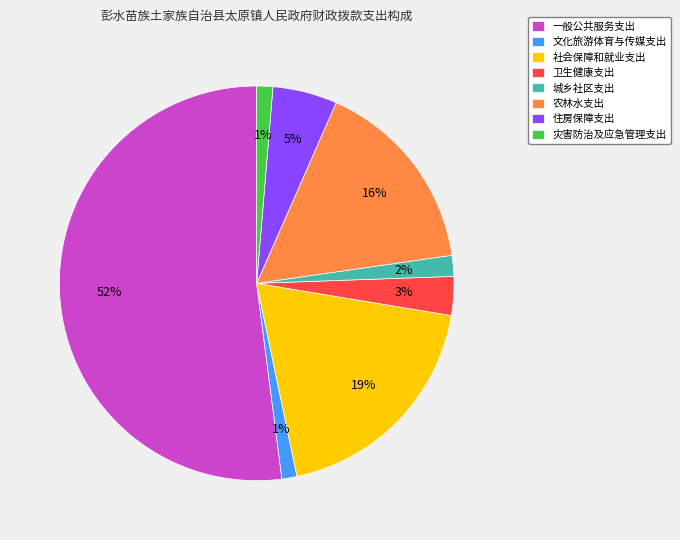

Is the sum of 社会保障和就业支出 and 城乡社区支出 greater than half?

No